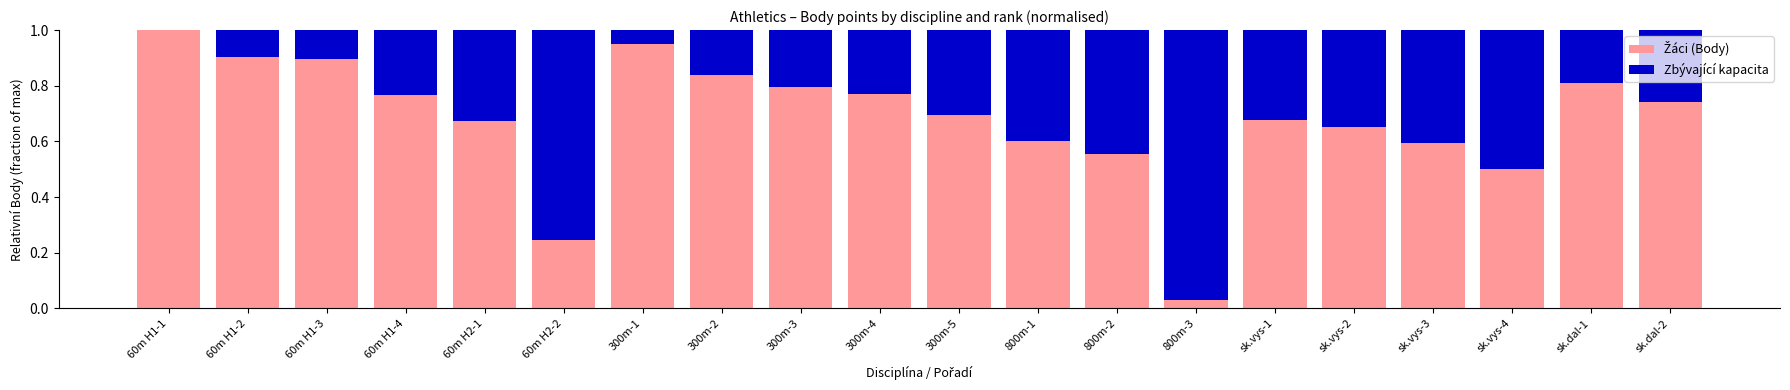

What position from the left is 300m-2?

8